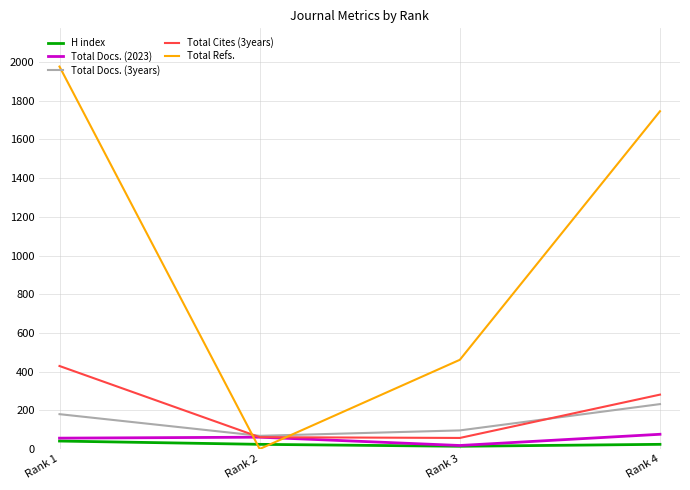

True or false: Total Docs. (2023) and Total Refs. intersect in this chart.

True